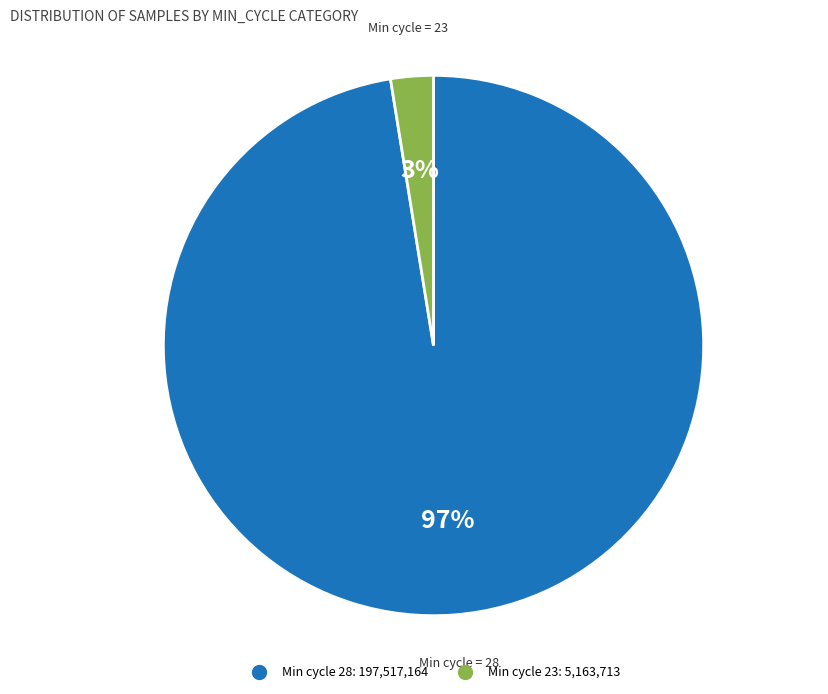

To the nearest percent, what is the average slice percentage?

50%